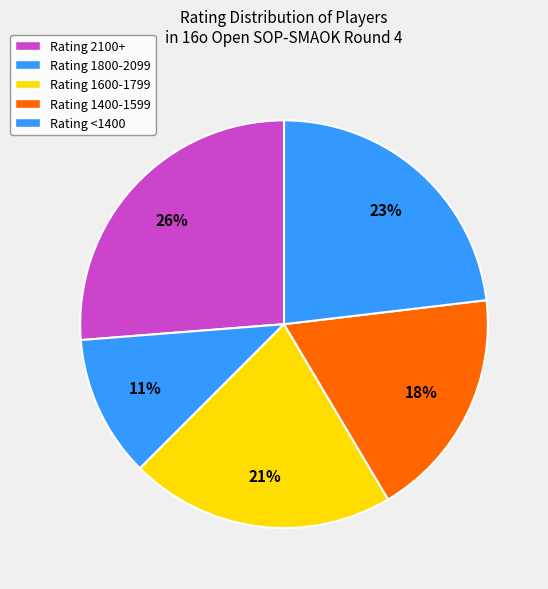

How many slices are in this pie chart?

5